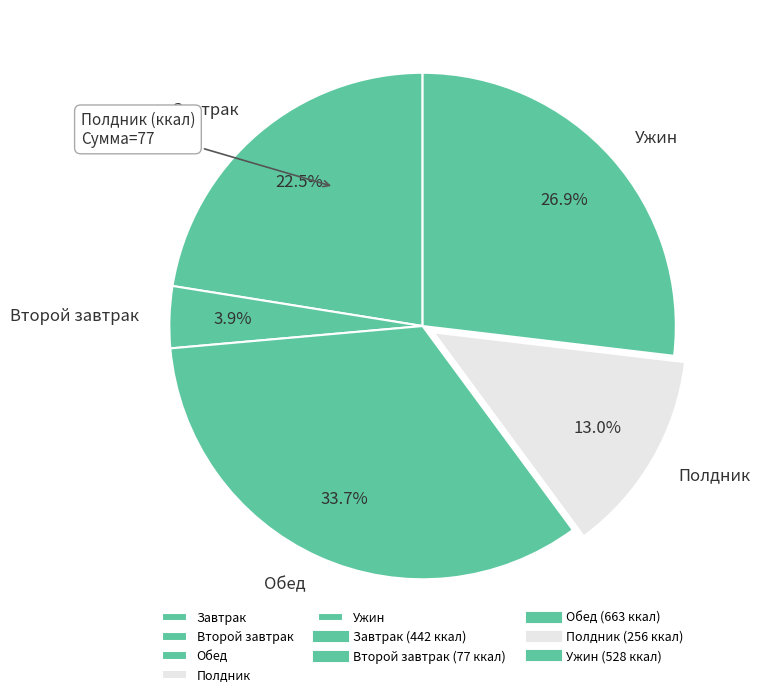

Rank the categories by value from highest to lowest.

Обед, Ужин, Завтрак, Полдник, Второй завтрак